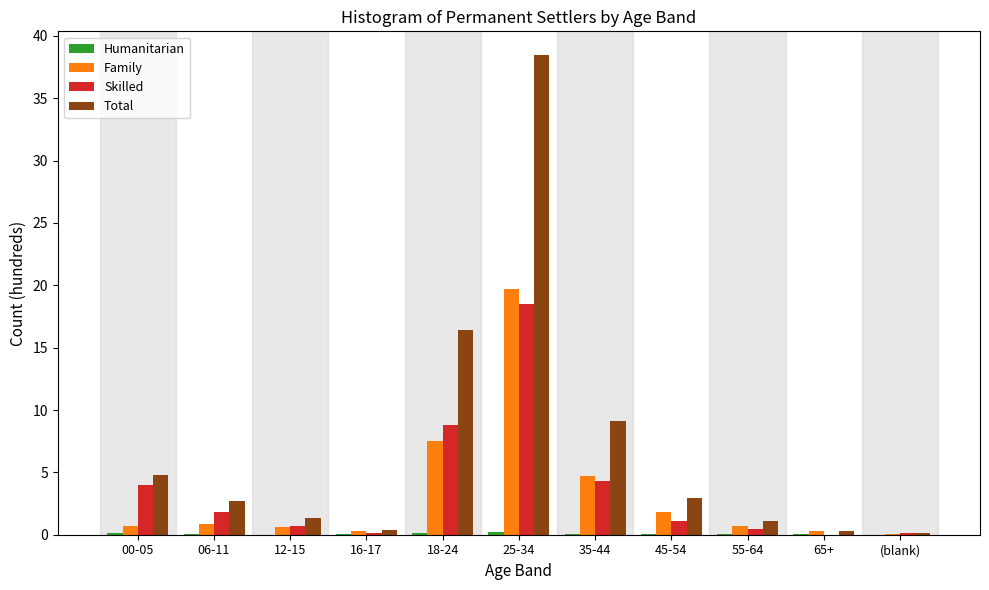

Is it true that Total equals 0.3 at 65+?

True